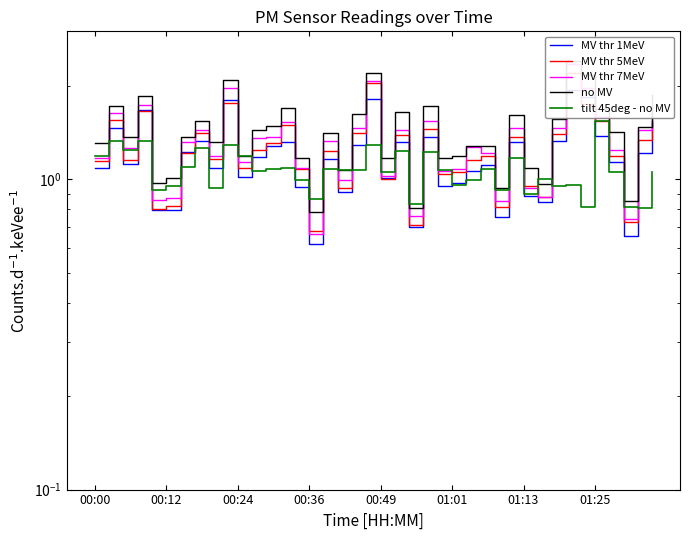

Which series has the largest range (max minus min)?

MV thr 7MeV